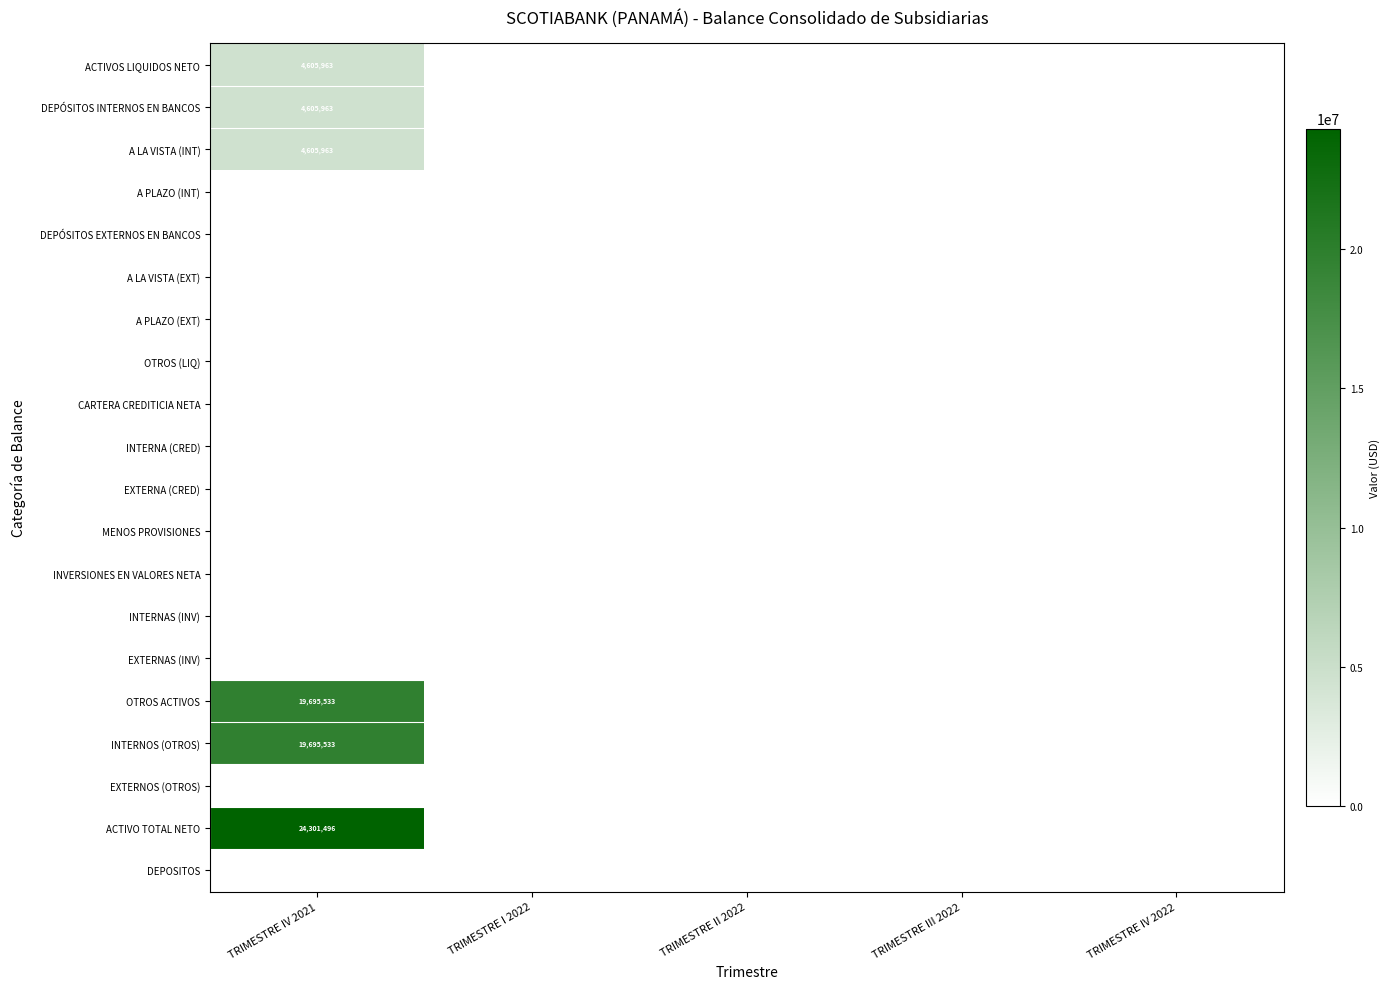

Count the number of data series in this chart.

20